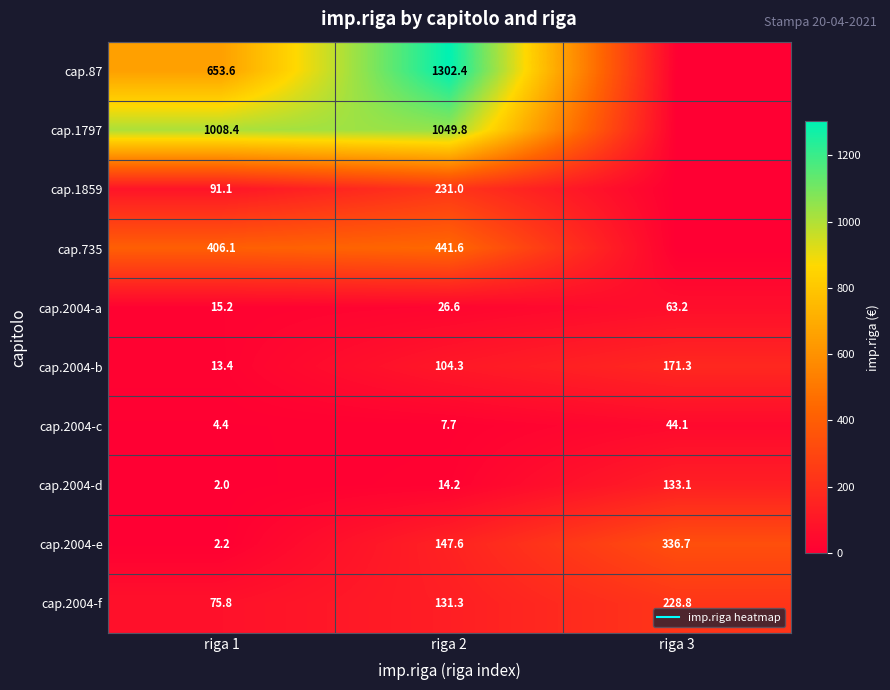

How many categories are shown in the chart?

3